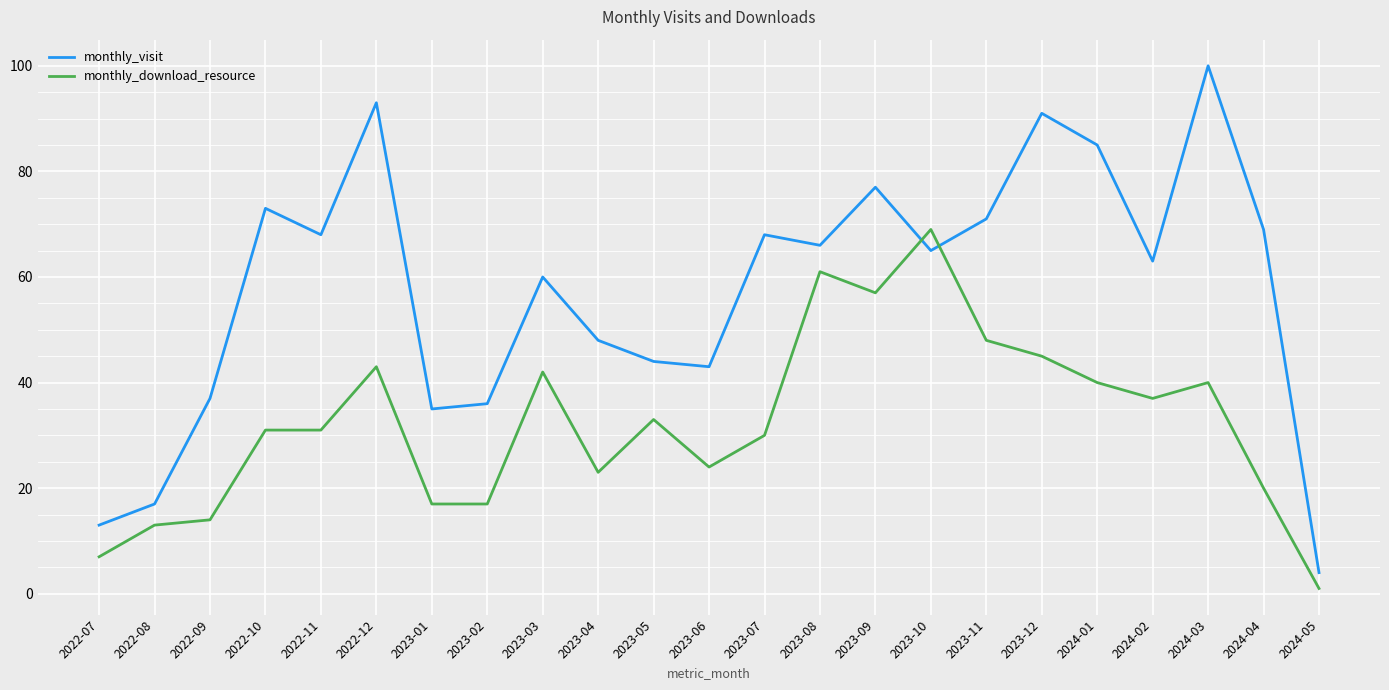

Rank the series by their average value, from highest to lowest.

monthly_visit, monthly_download_resource